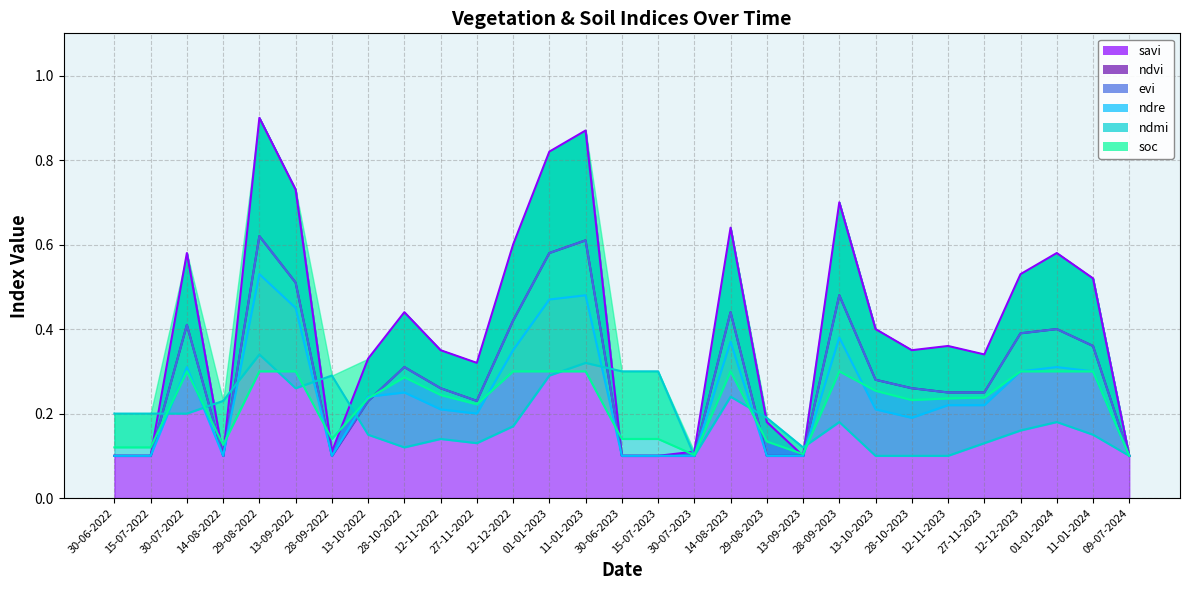

Does the chart display data point markers on the line(s)?

No